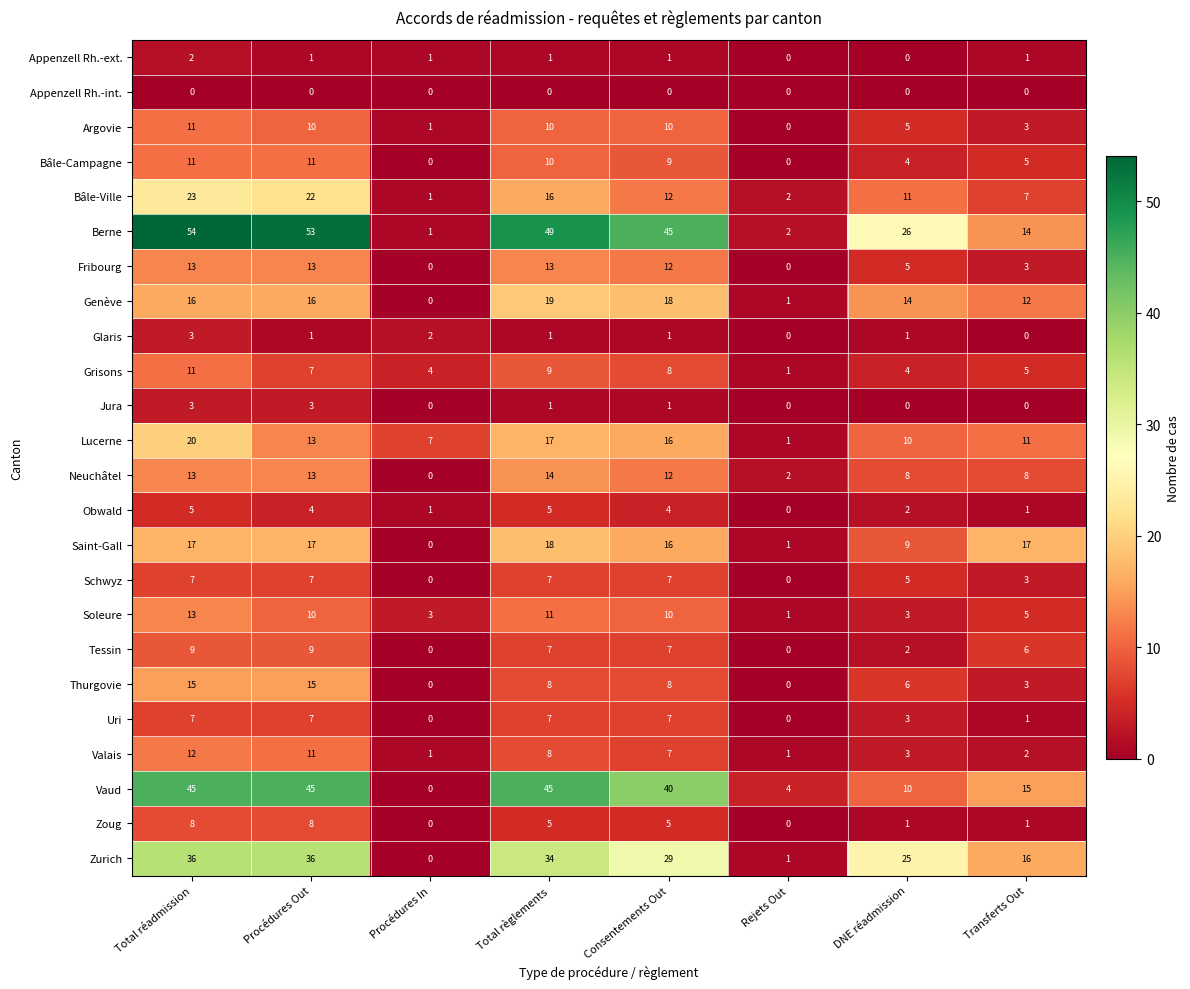

Is it true that Valais equals 3 at DNE réadmission?

True